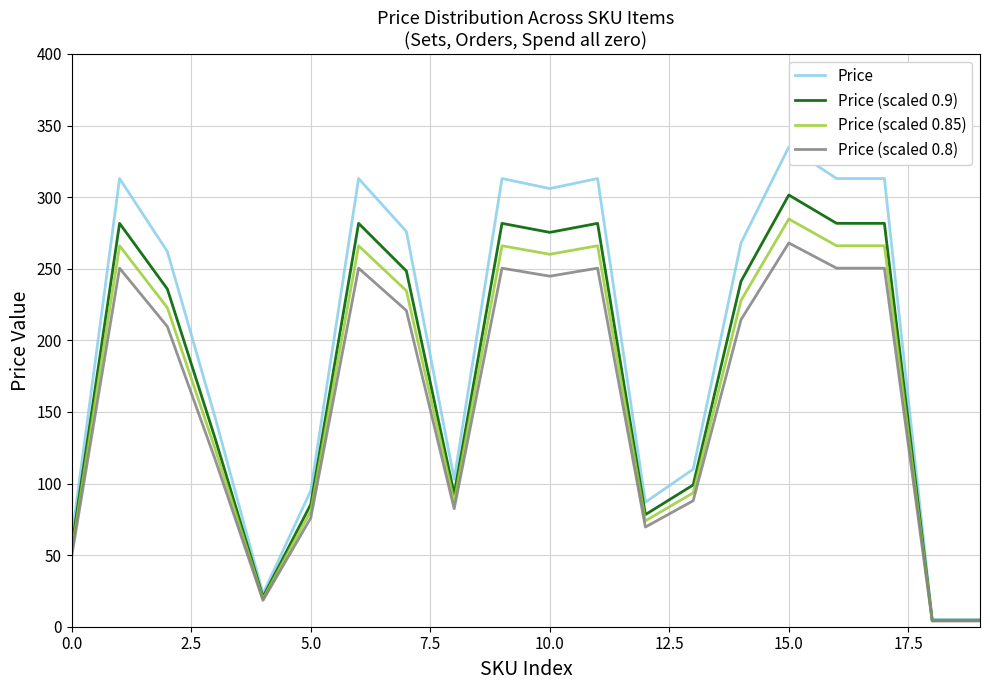

Is it true that Price (scaled 0.8) equals 244.8 at 10.0?

True